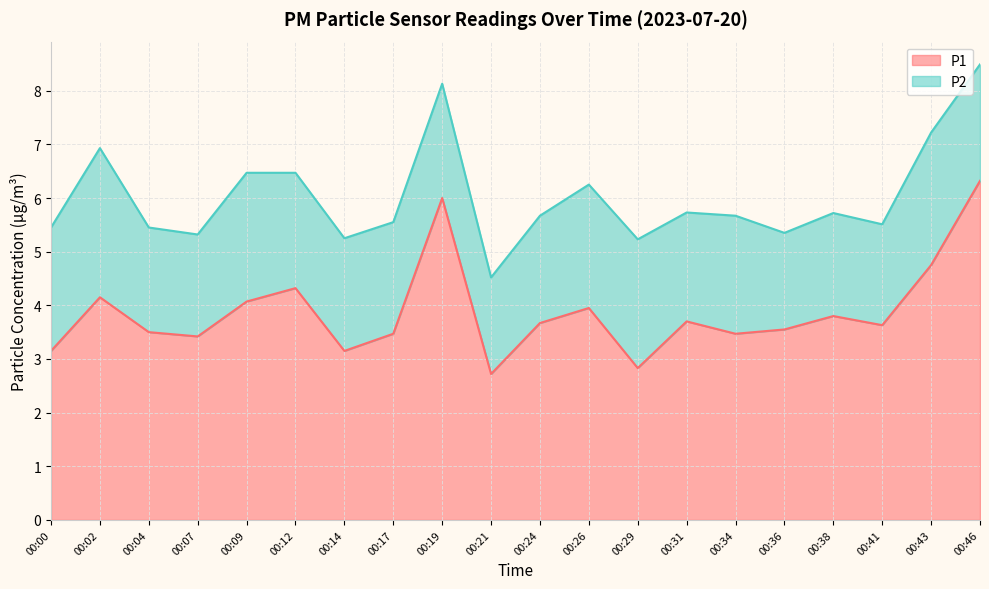

What is the average value?

3.9